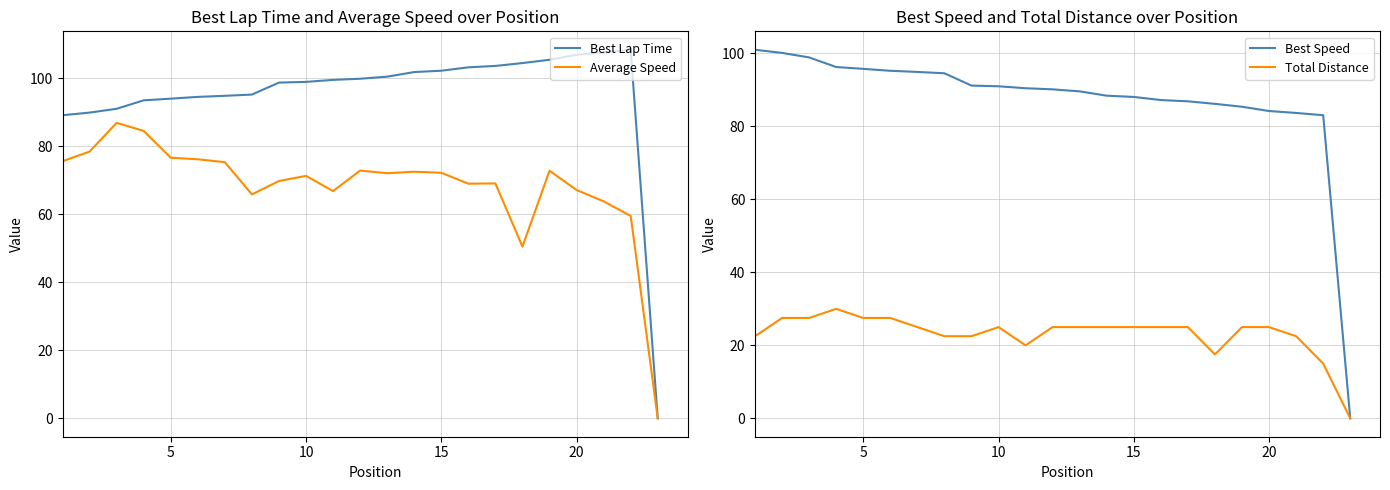

Is it true that Best Lap Time equals 36.4 at 5?

False